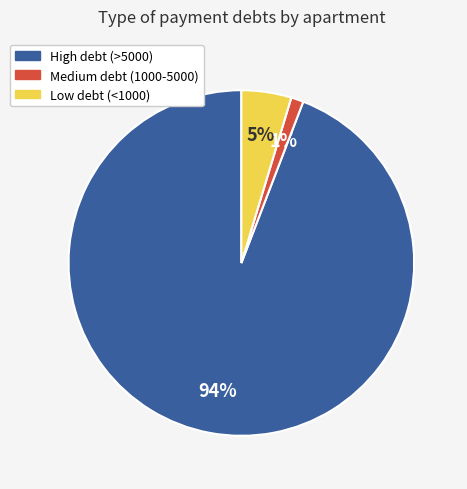

Is there a majority slice in this chart?

Yes